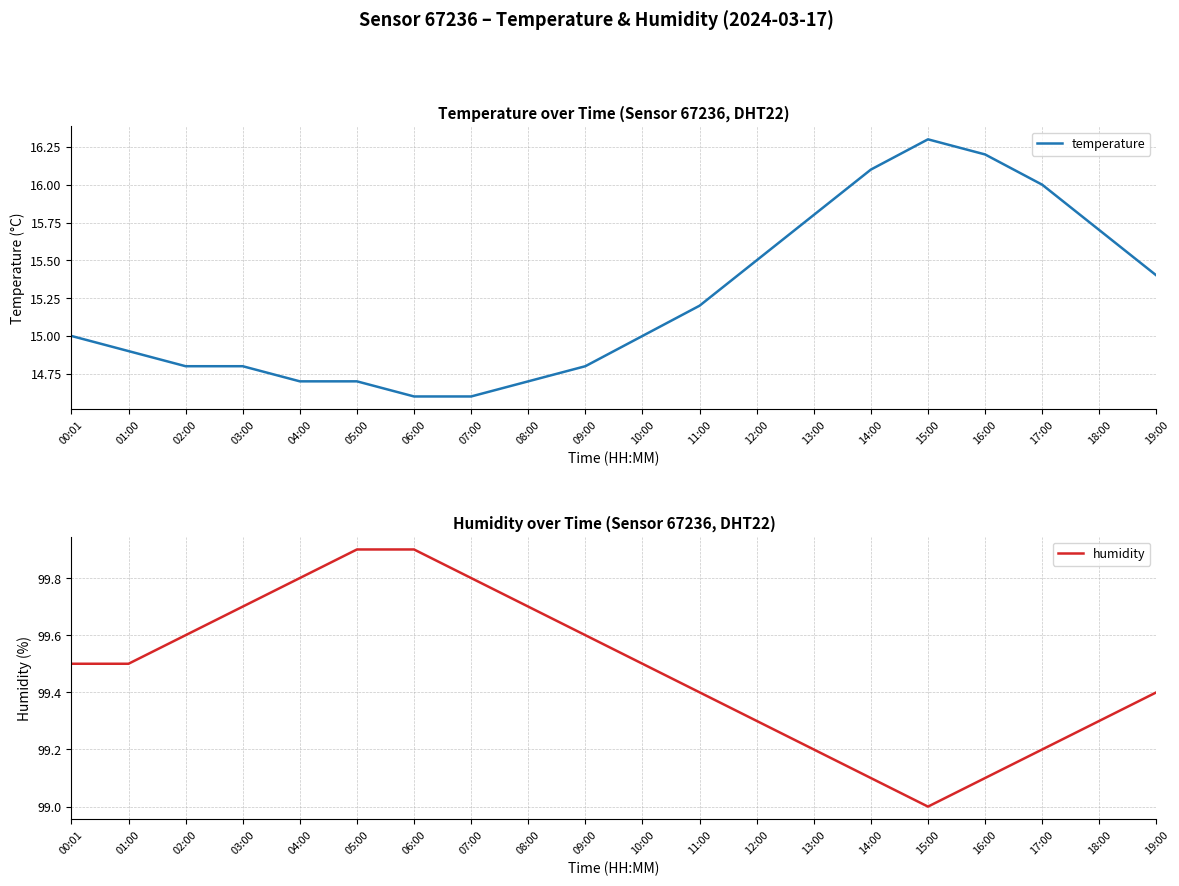

Where does the temperature series first go above 15?

11:00